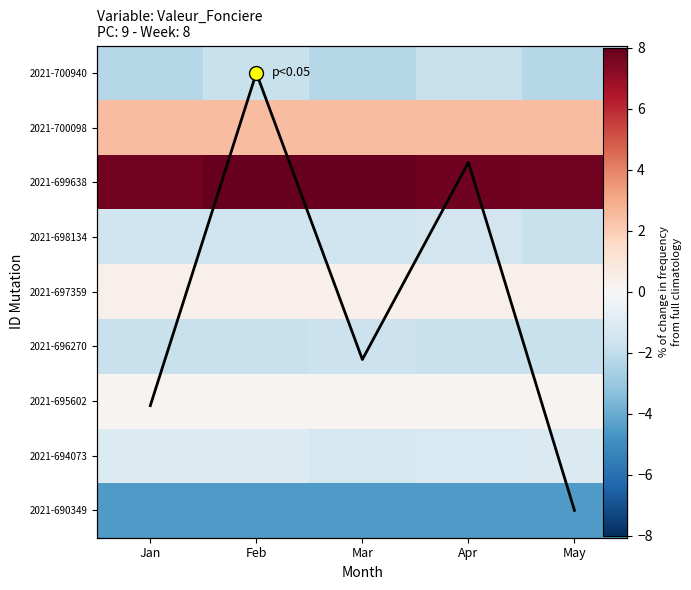

True or false: 2021-697359 has a value of 0.4 at May.

True